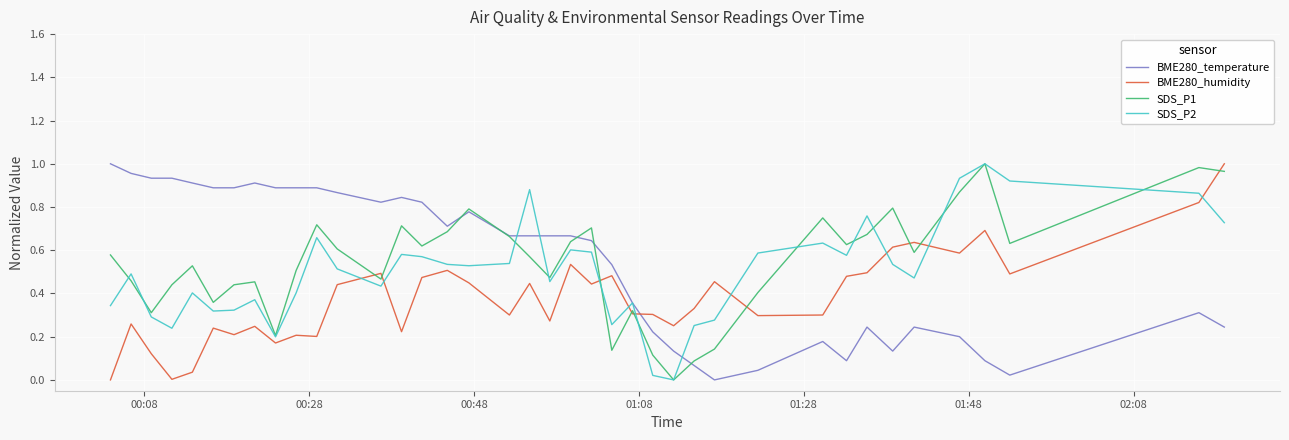

True or false: BME280_humidity and SDS_P2 intersect in this chart.

True